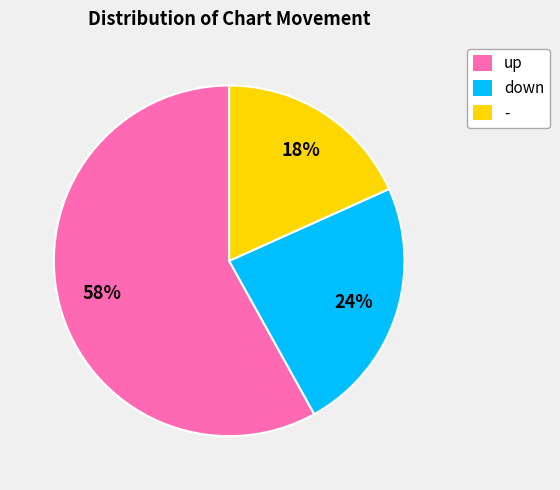

Which category has the biggest portion of the pie?

up